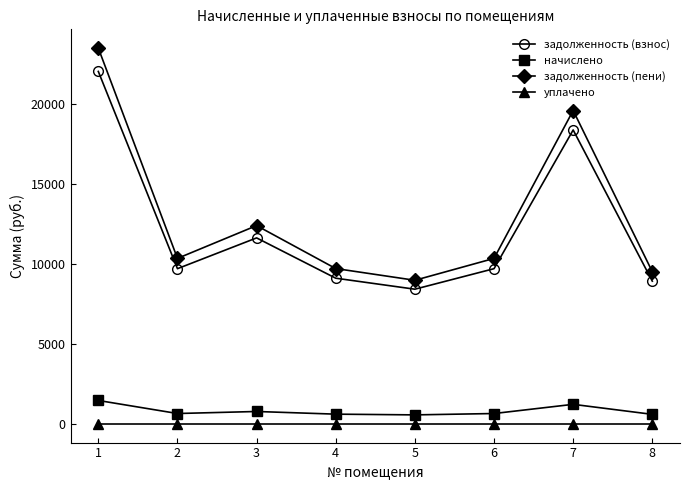

What are all the series names shown in the legend?

задолженность (взнос), начислено, задолженность (пени), уплачено